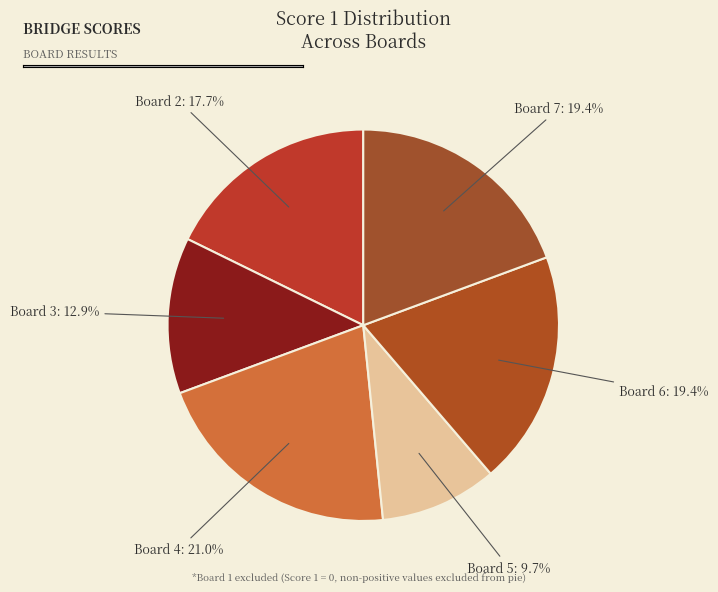

How many segments does this pie chart have?

6